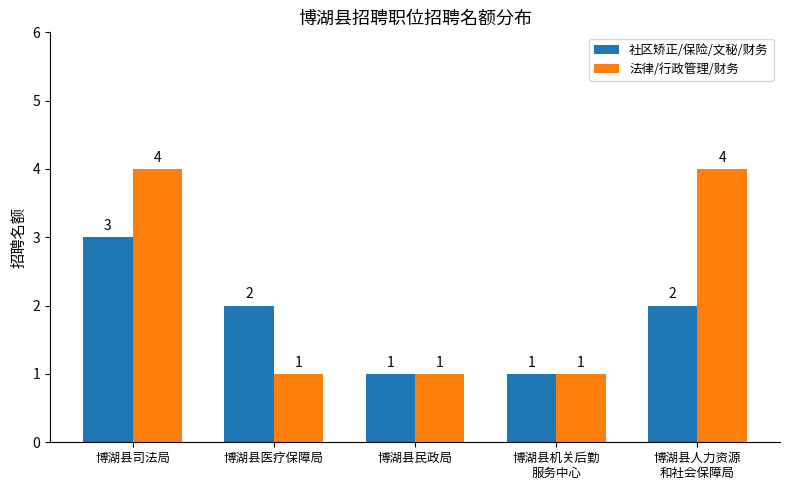

What is the label of the 2nd bar from the left?

博湖县医疗保障局